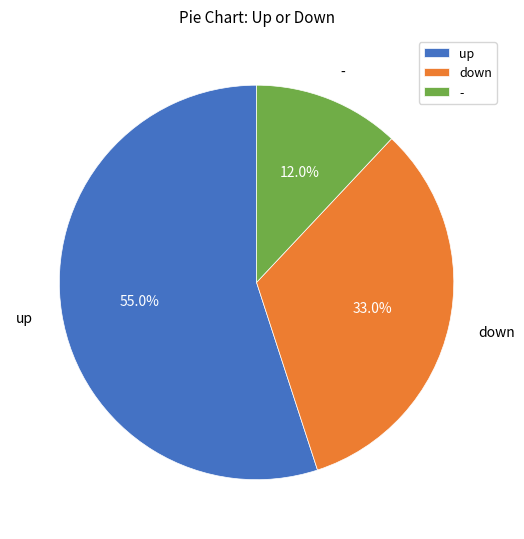

Which has a higher value, - or up?

up